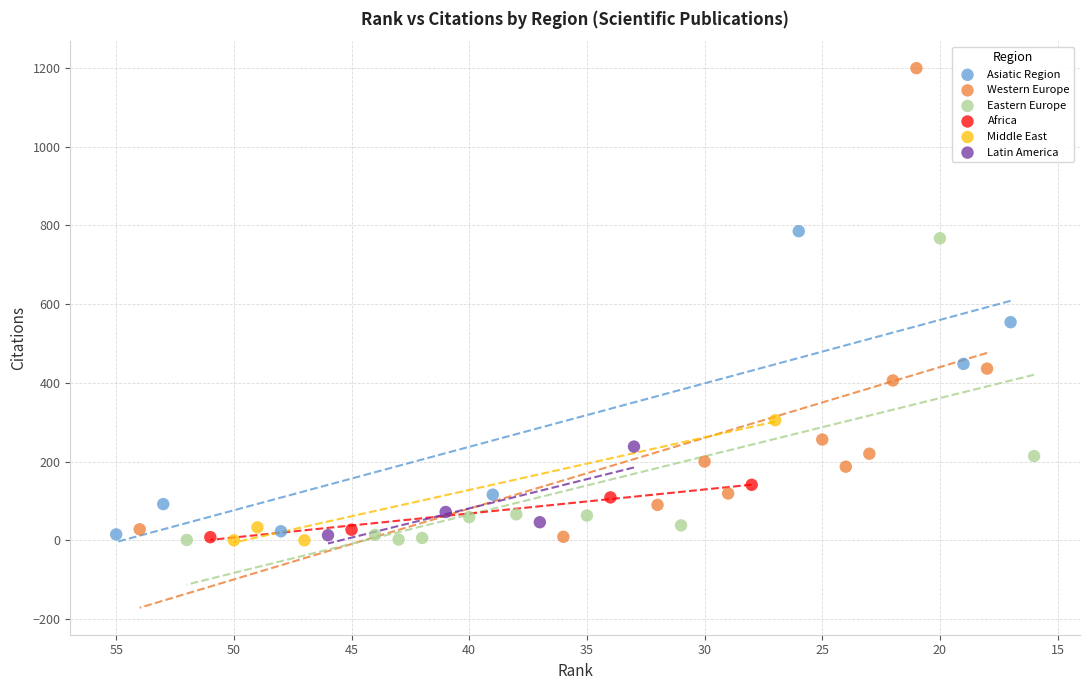

Which series has the widest spread of Y values?

Western Europe